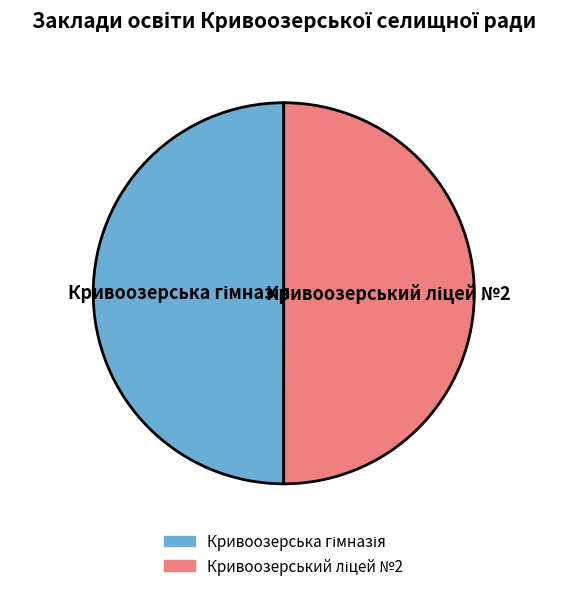

What percentage is NOT represented by Кривоозерська гімназія?

50.0%